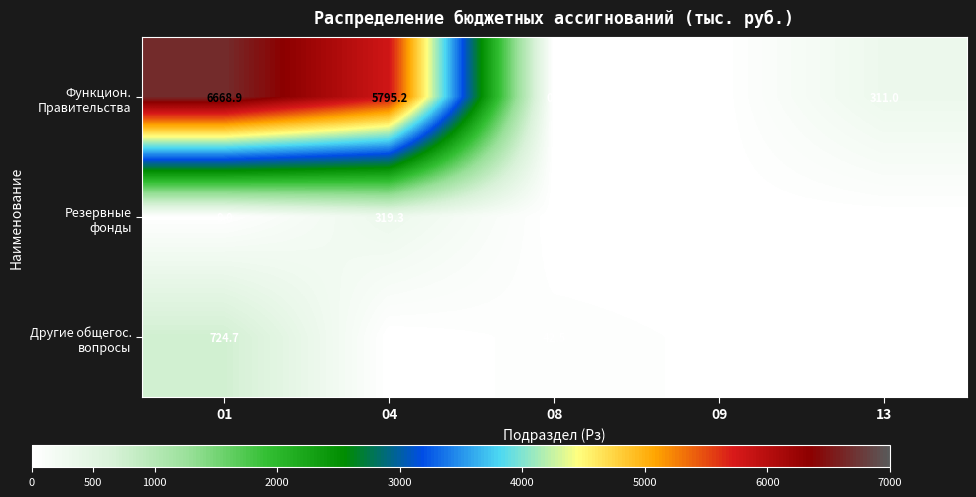

How many series are shown in this chart?

3